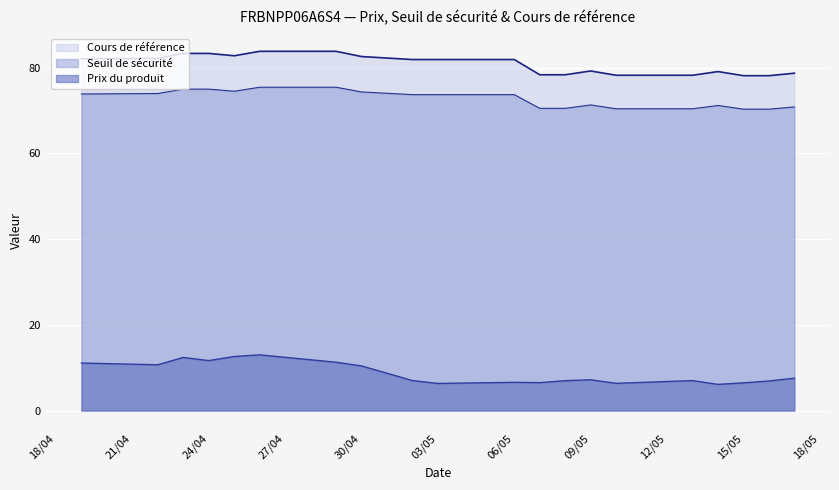

What is the value of the Cours de référence point at the 10th from the left?

81.9